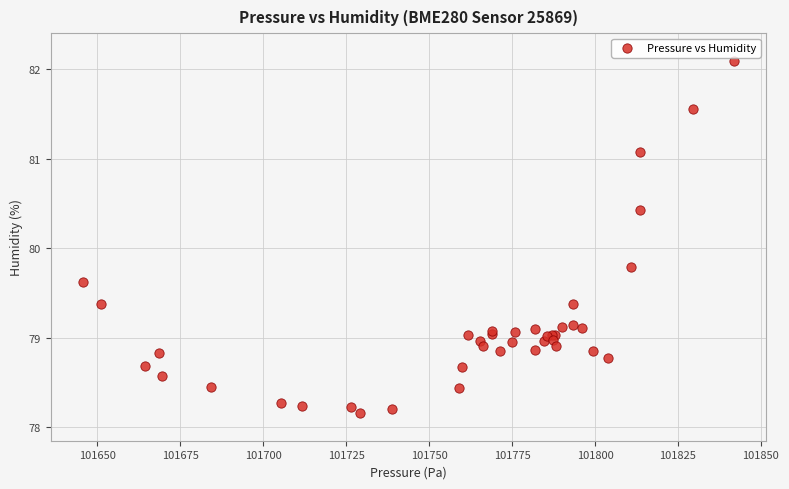

What Y value in the scatter plot is closest to 80?

79.8